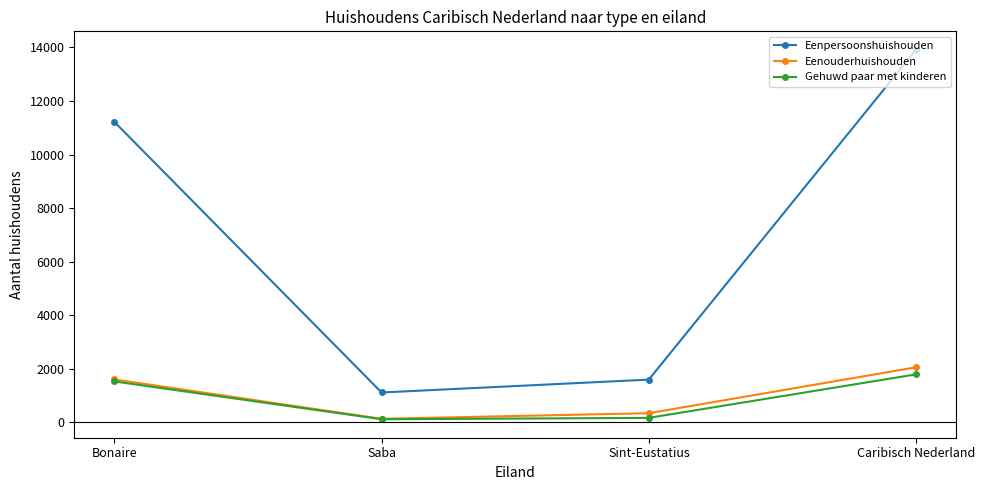

Which series has the largest range (max minus min)?

Eenpersoonshuishouden